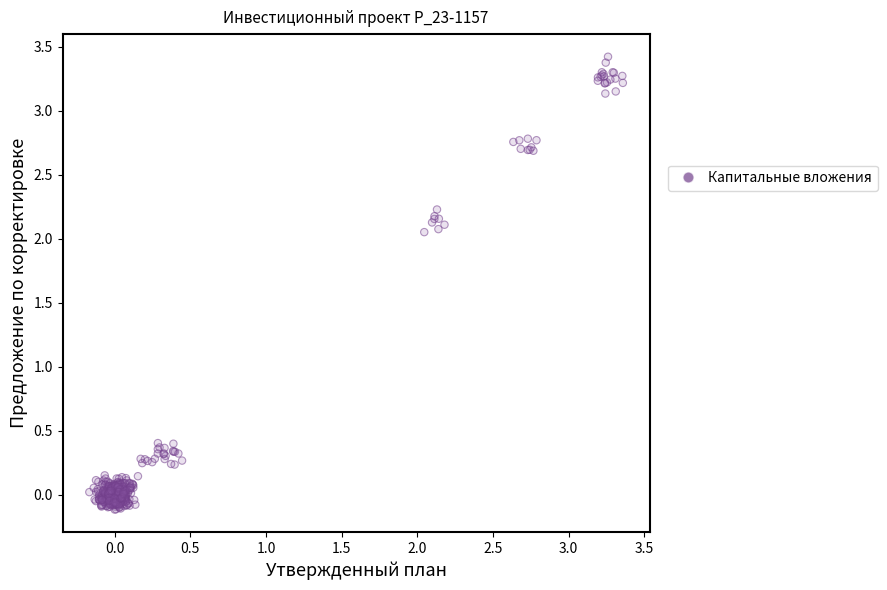

What is the range of X values (max minus min)?

3.5